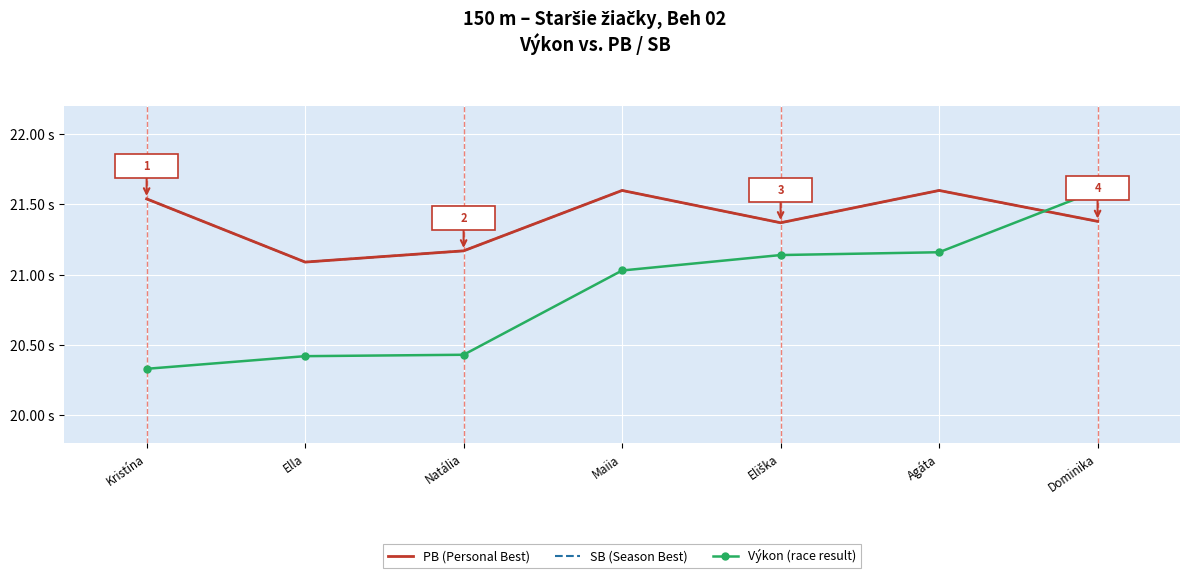

Is it true that Výkon (race result) equals 21.2 at Agáta?

True